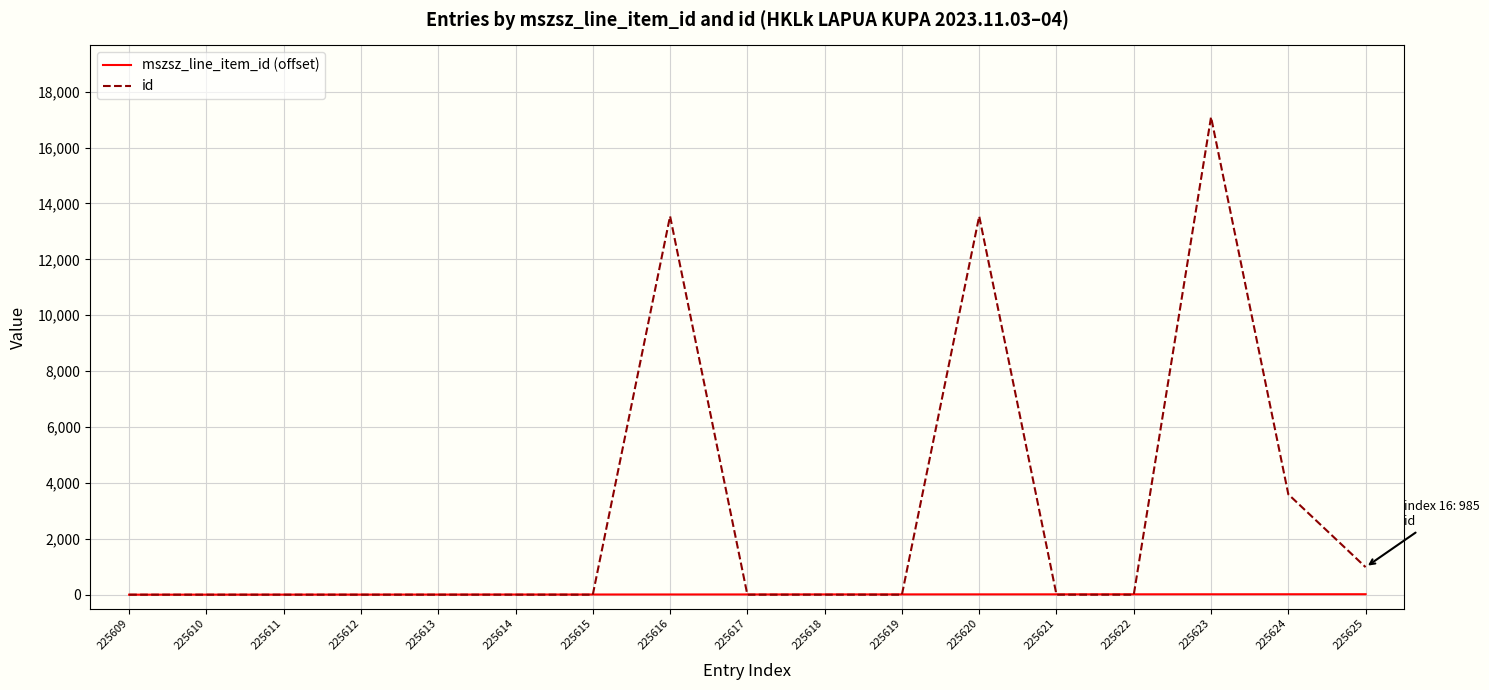

List the series in order of their peak value, lowest first.

mszsz_line_item_id (offset), id